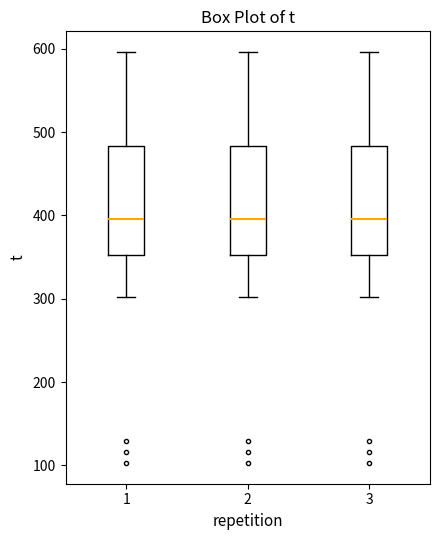

Reading left to right, read every box against the y-axis: the position of its median line, the range the box covers, and the ends of its whiskers. The values are not printed on the chart, so give them approximately, as read against the axis.

1: median 400, box 350 to 480, whiskers 300 to 600
2: median 400, box 350 to 480, whiskers 300 to 600
3: median 400, box 350 to 480, whiskers 300 to 600